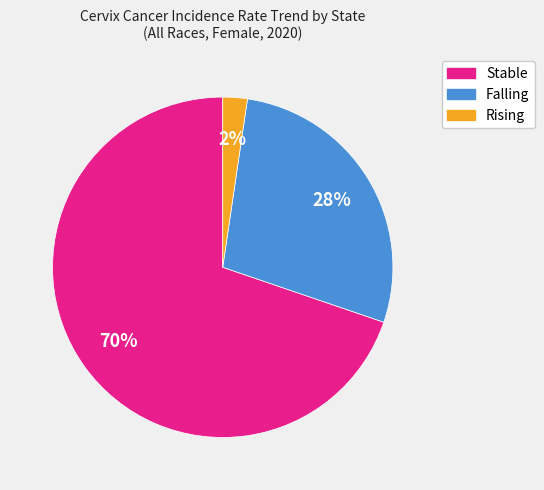

To the nearest percent, what is the average slice percentage?

33%